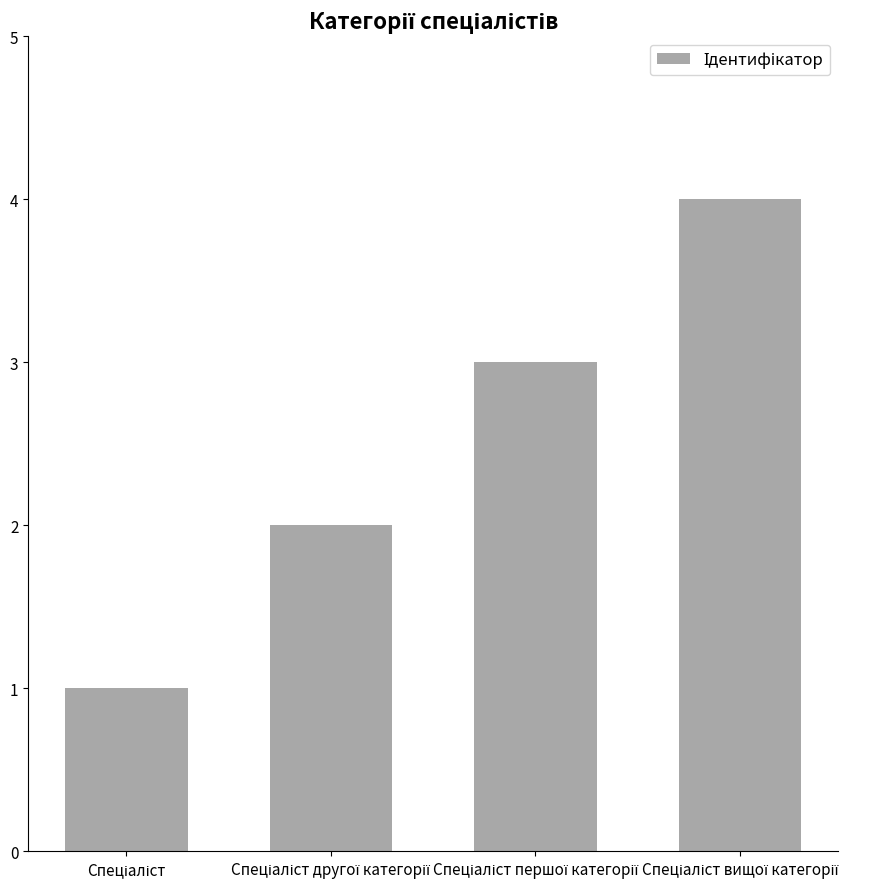

What is the greatest value displayed?

4